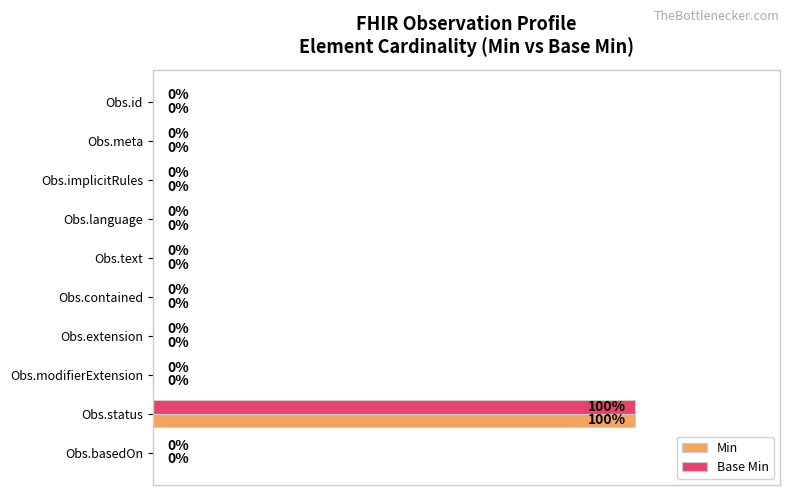

Which category has the highest value across all series?

Obs.status